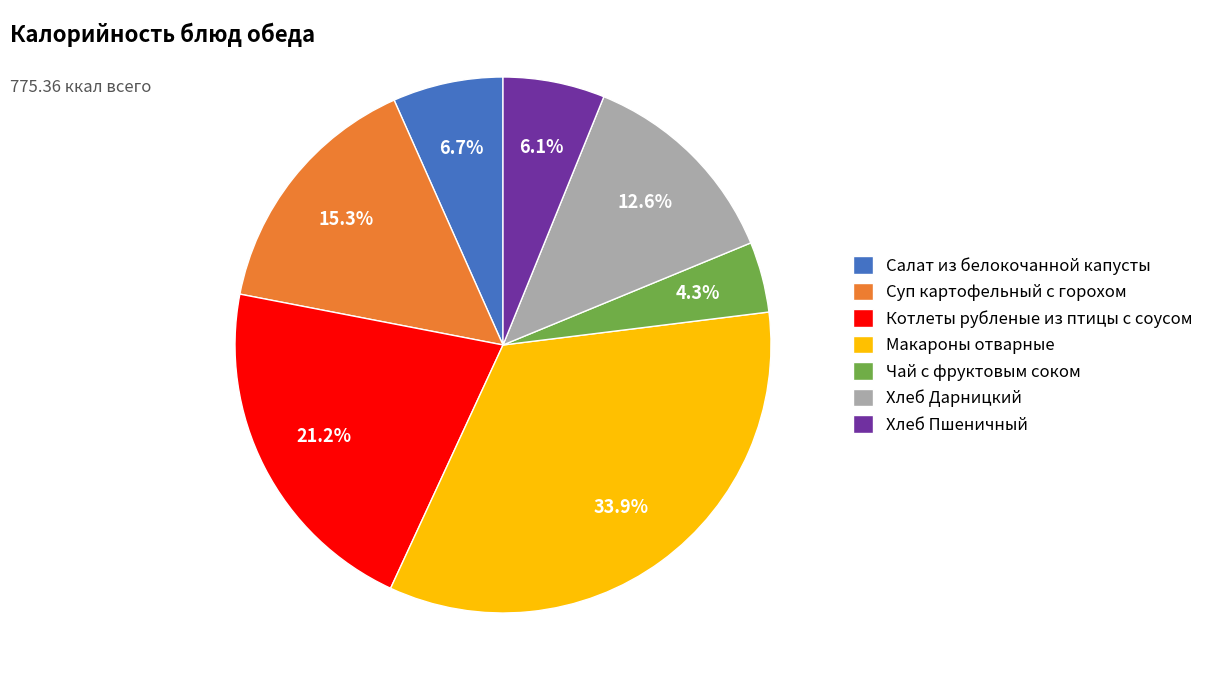

Rank the categories by value from lowest to highest.

Чай с фруктовым соком, Хлеб Пшеничный, Салат из белокочанной капусты, Хлеб Дарницкий, Суп картофельный с горохом, Котлеты рубленые из птицы с соусом, Макароны отварные